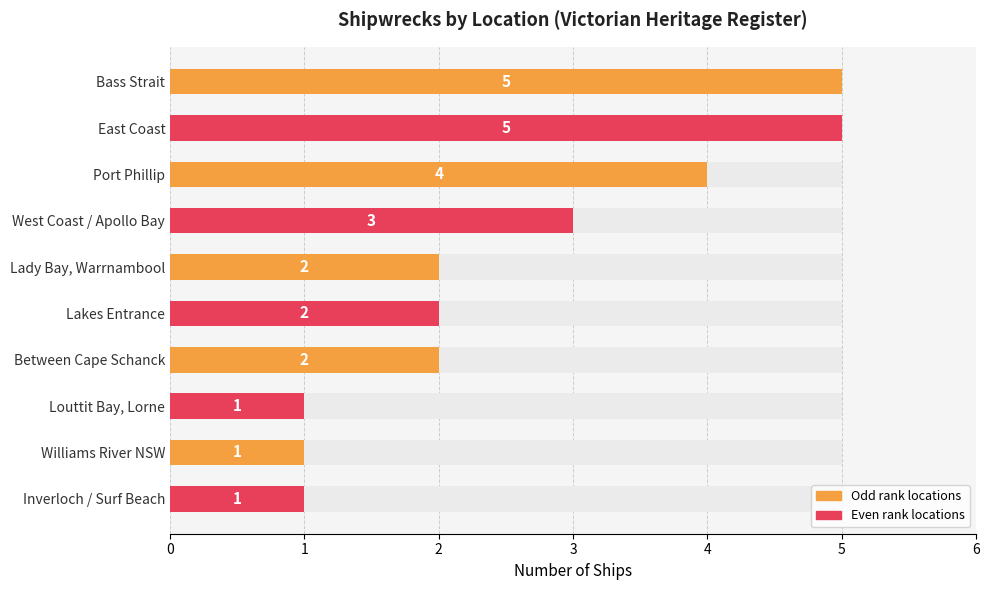

What is the average value?

3